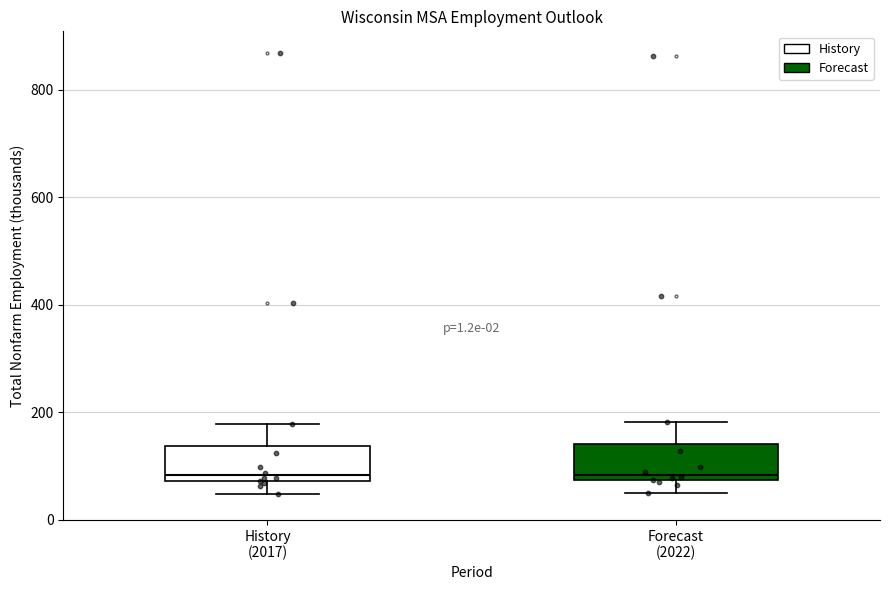

Where does the lower whisker of the box for Forecast (2022) end on the y-axis? The values are not printed on the chart, so give them approximately, as read against the axis.

40